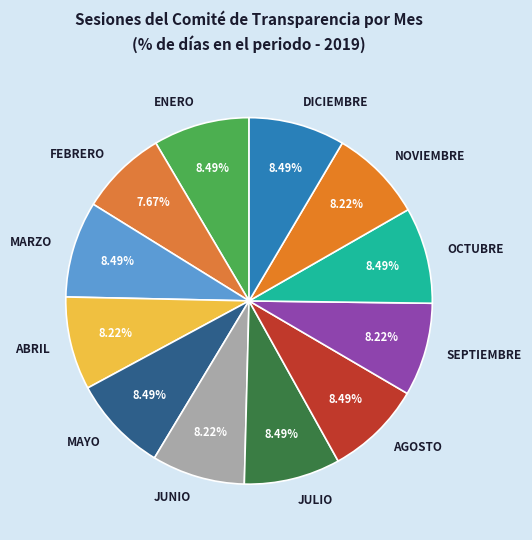

What is the ratio of the value at JUNIO to the value at MARZO?

1.0